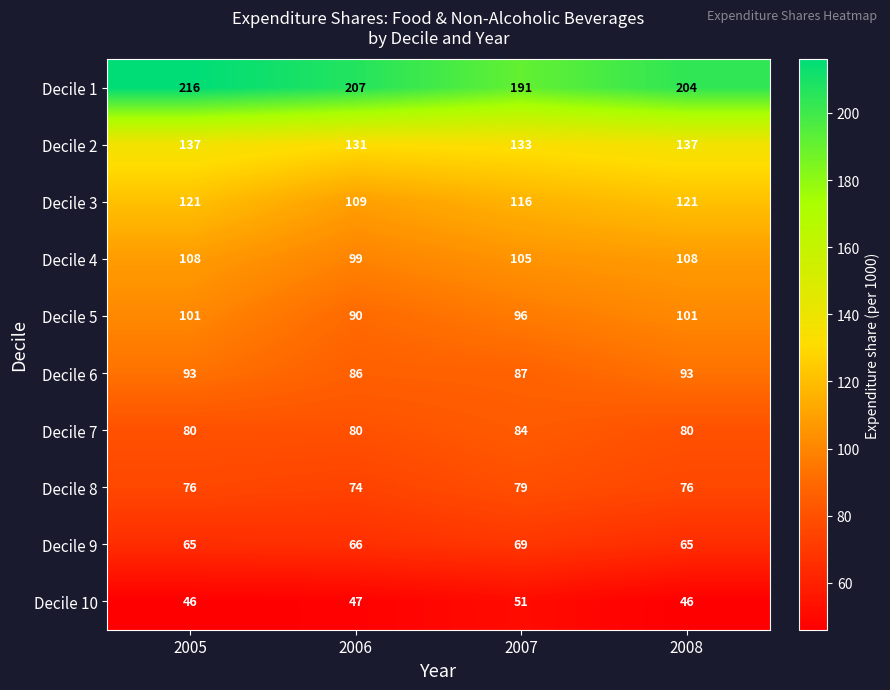

What is the total value across all series at 2005?

1043